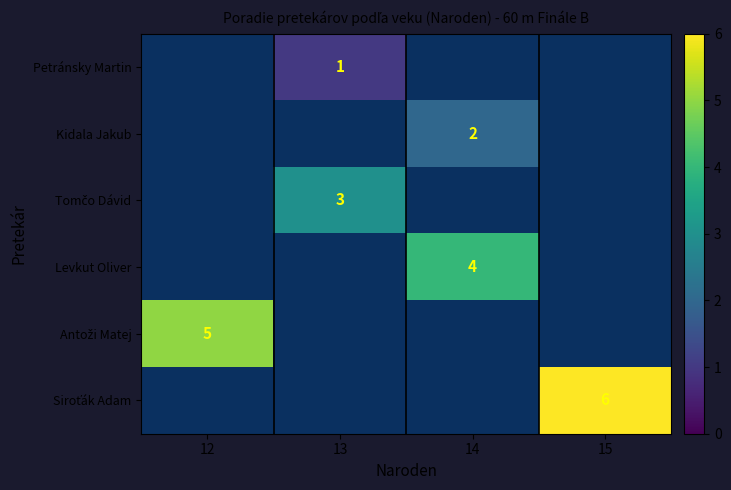

How many data points does each series have?

4